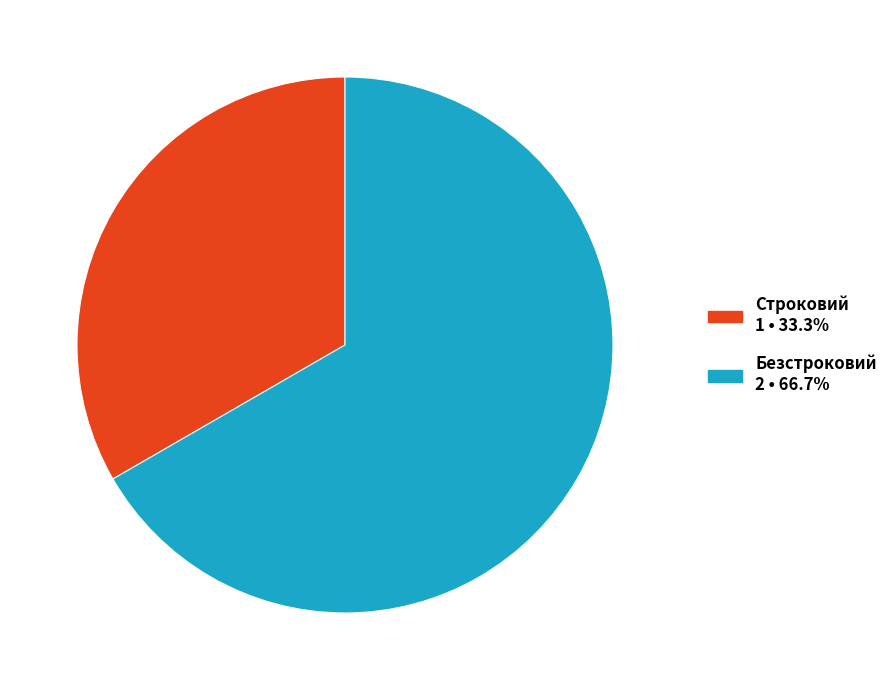

Combined, do Строковий and Безстроковий account for over 50%?

Yes